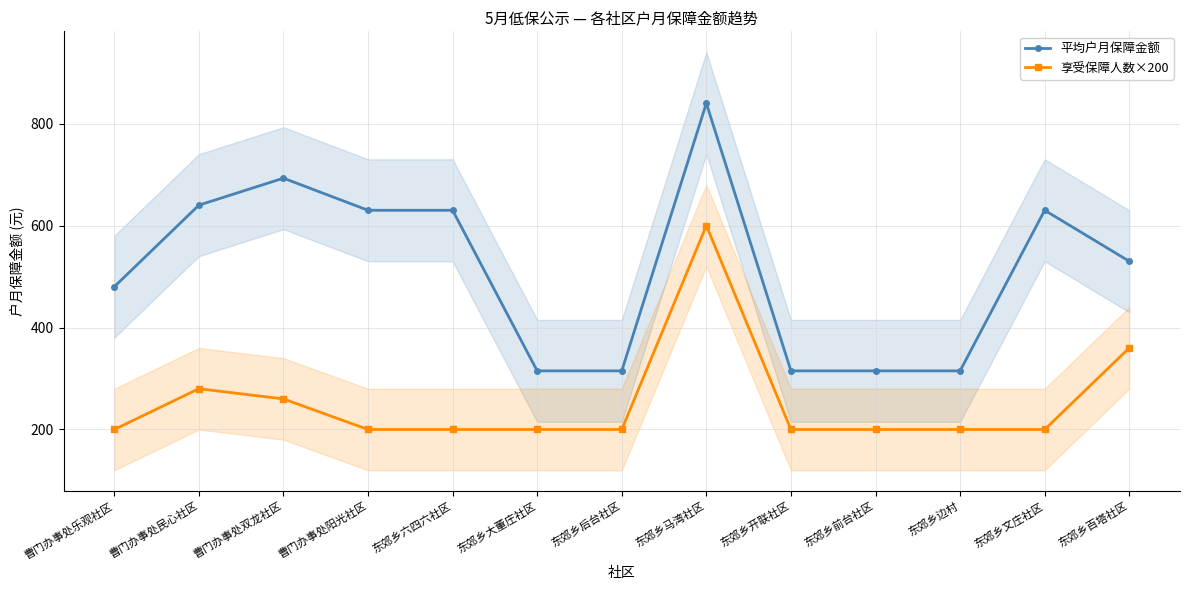

Reading left to right, transcribe all the data shown in this chart.

平均户月保障金额: 曹门办事处乐观社区=480	曹门办事处民心社区=640	曹门办事处双龙社区=693	曹门办事处阳光社区=630	东郊乡六四六社区=630	东郊乡大董庄社区=315	东郊乡后台社区=315	东郊乡马湾社区=840	东郊乡开联社区=315	东郊乡前台社区=315	东郊乡边村=315	东郊乡文庄社区=630	东郊乡百塔社区=530
享受保障人数×200: 曹门办事处乐观社区=200	曹门办事处民心社区=280	曹门办事处双龙社区=260	曹门办事处阳光社区=200	东郊乡六四六社区=200	东郊乡大董庄社区=200	东郊乡后台社区=200	东郊乡马湾社区=600	东郊乡开联社区=200	东郊乡前台社区=200	东郊乡边村=200	东郊乡文庄社区=200	东郊乡百塔社区=360